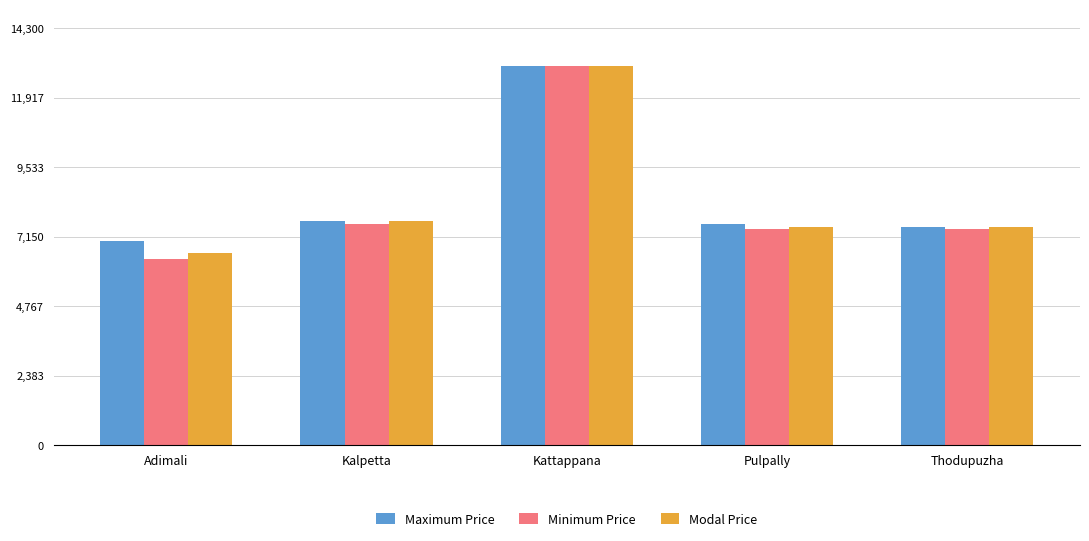

The value of Minimum Price at Kattappana is 20765. True or false?

False